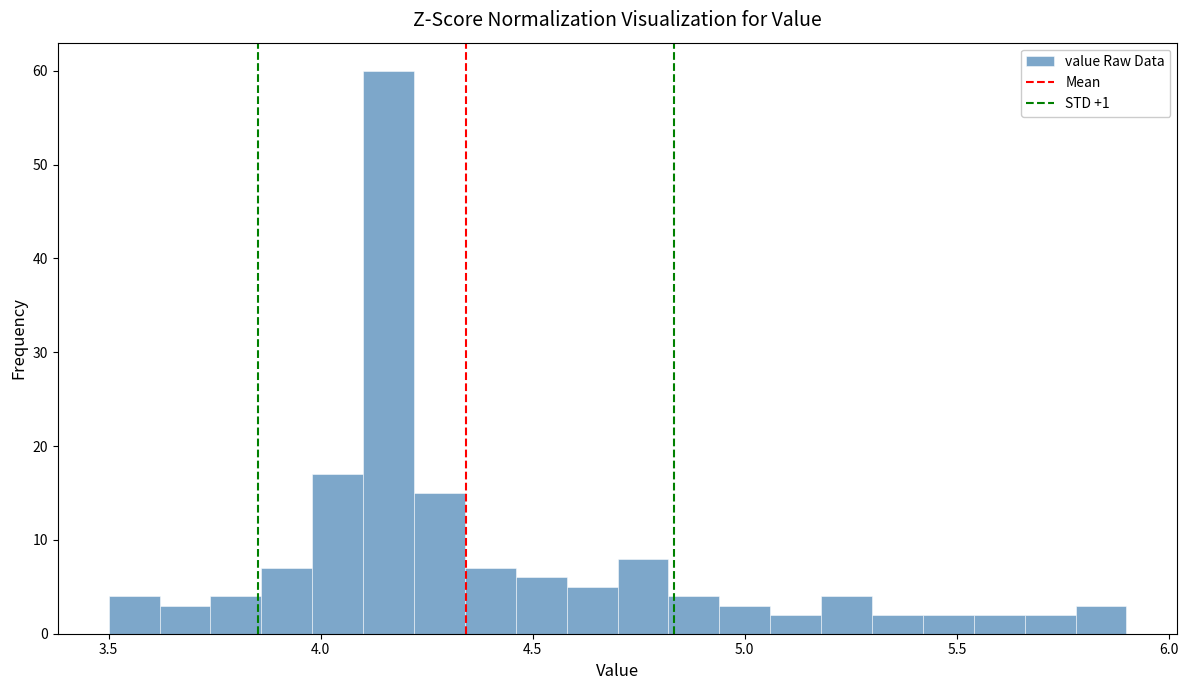

Around what value on the x-axis is the tallest bar? Give the approximate position of its centre, as read against the axis.

4.15